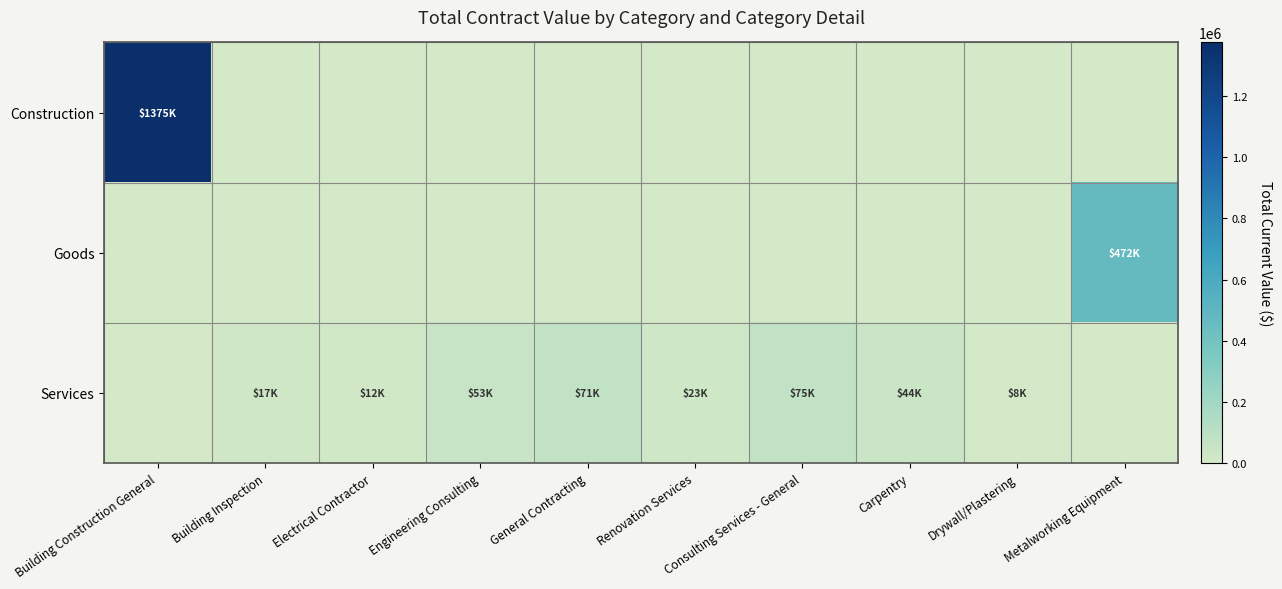

At which category does the chart reach its peak across all series?

Building Construction General